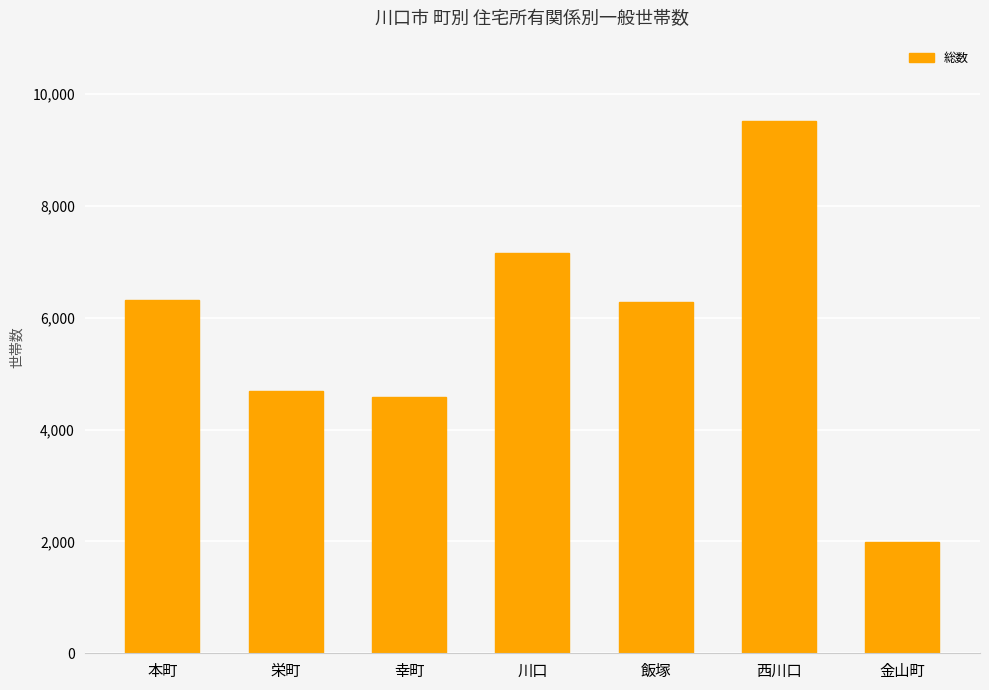

Reading right to left, transcribe all the data shown in this chart.

1990	9524	6276	7162	4582	4694	6324